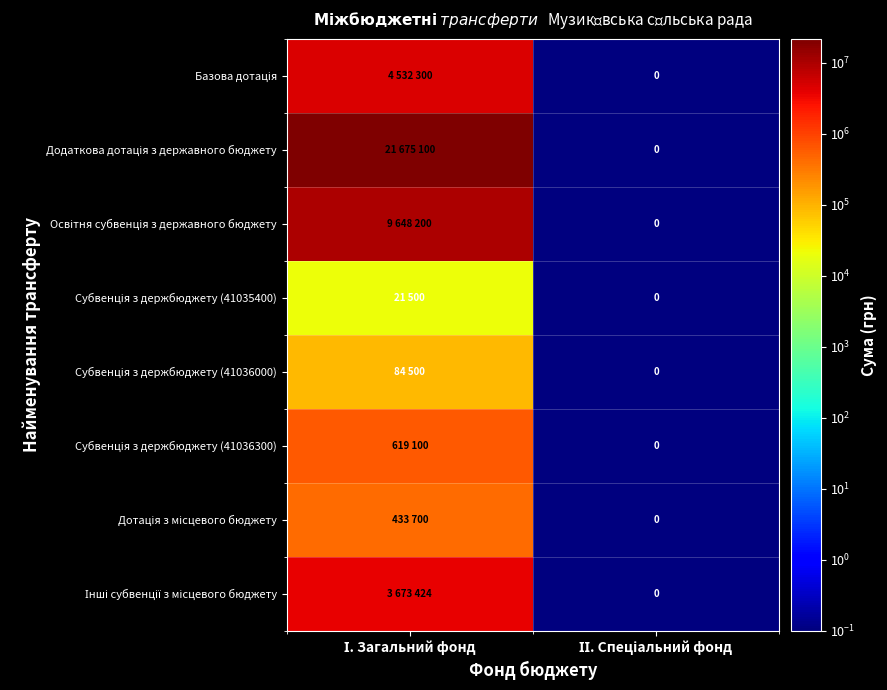

Which label corresponds to the largest value in the chart?

І. Загальний фонд